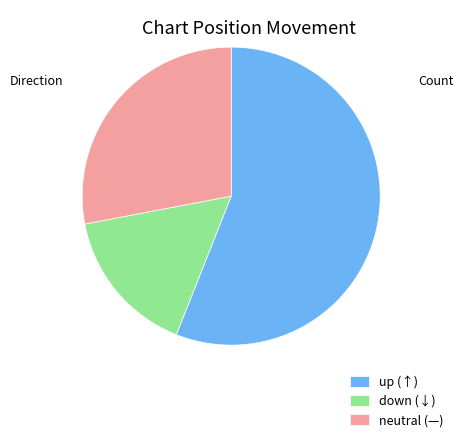

Which has a higher value, up (↑) or down (↓)?

up (↑)